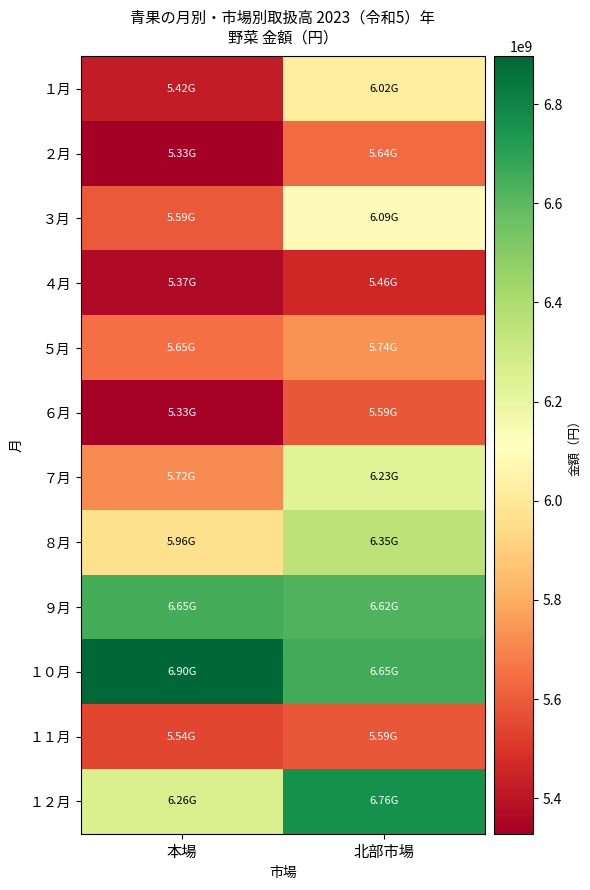

Reading right to left, what are all the values shown in this chart?

１月: 北部市場=6016600930	本場=5420768048
２月: 北部市場=5635788526	本場=5328211821
３月: 北部市場=6092399848	本場=5592049294
４月: 北部市場=5461760535	本場=5365959311
５月: 北部市場=5737197367	本場=5651274480
６月: 北部市場=5590716148	本場=5334784567
７月: 北部市場=6232065403	本場=5717334490
８月: 北部市場=6351222995	本場=5963459204
９月: 北部市場=6621288028	本場=6645556457
１０月: 北部市場=6653516053	本場=6896273822
１１月: 北部市場=5587021291	本場=5544010141
１２月: 北部市場=6757196549	本場=6262527707